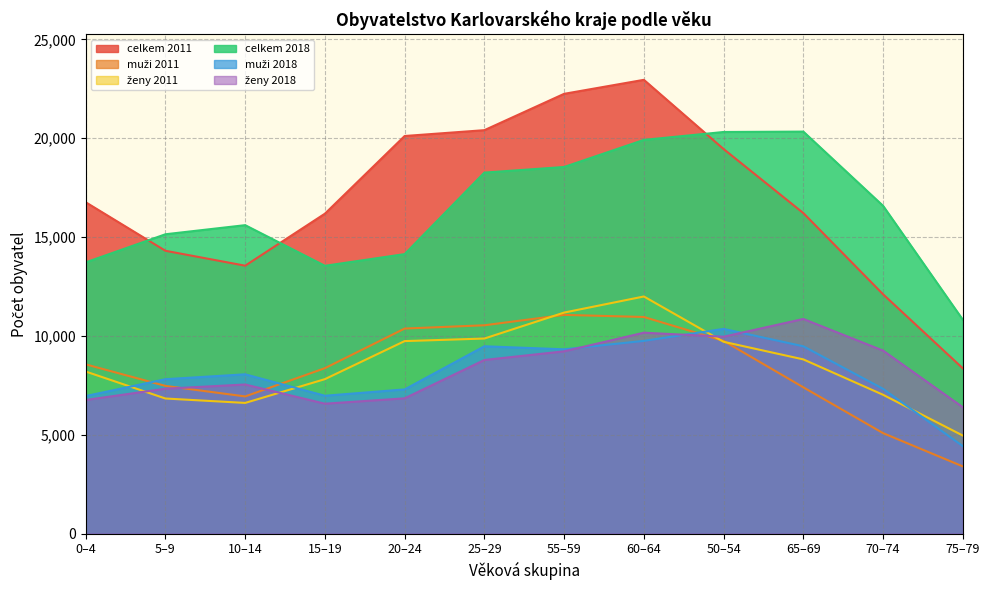

What is the spread (max minus min) of values at 55–59?

13022